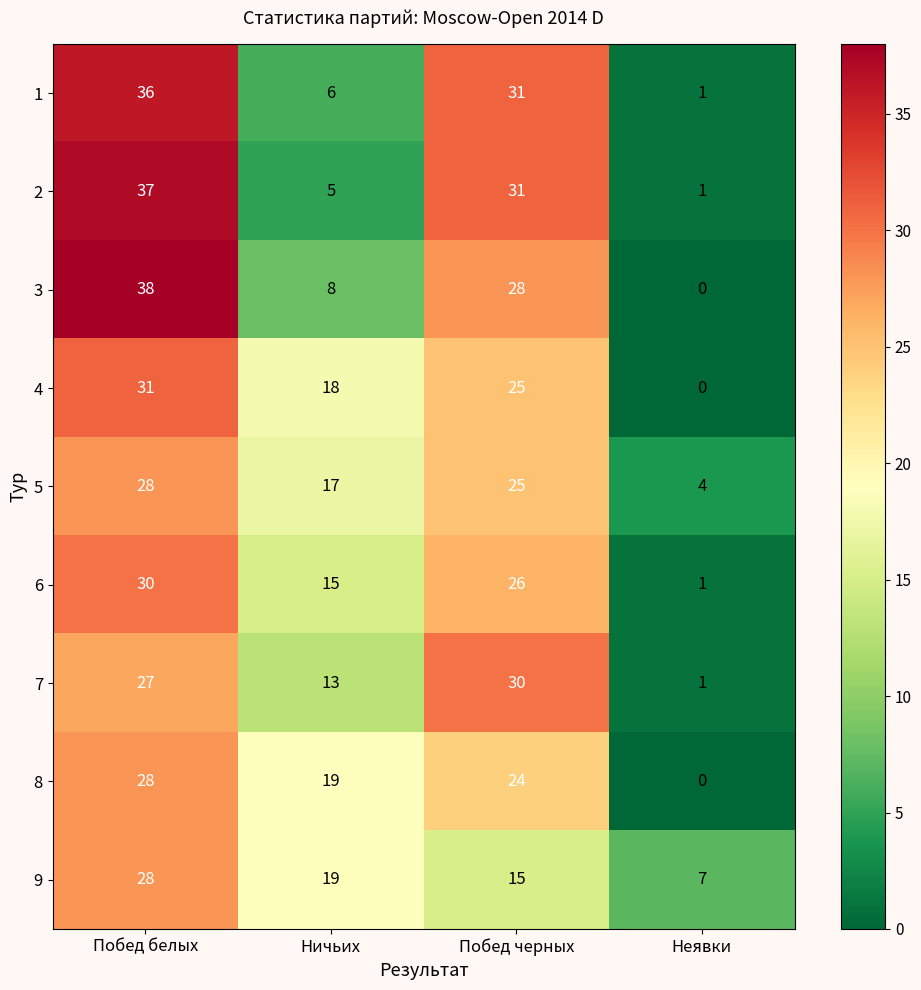

The value of 6 at Побед белых is 30. True or false?

True